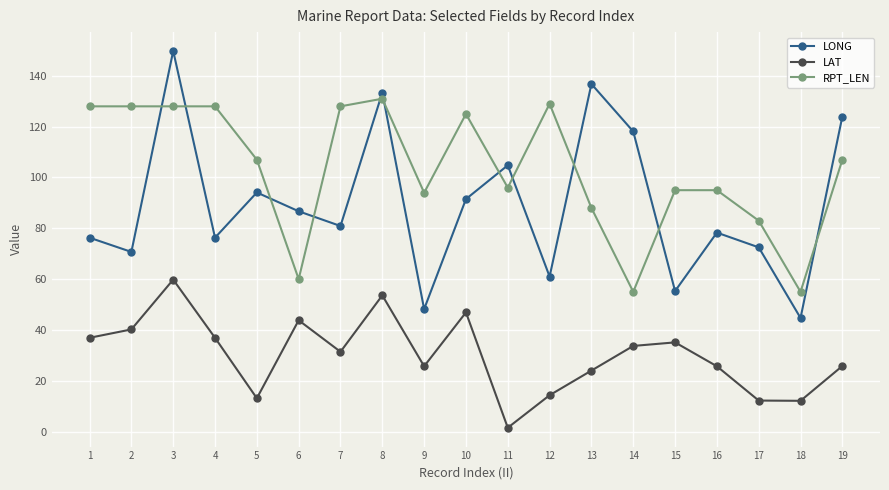

What is the sum of the LAT values at 17 and 16?

37.9